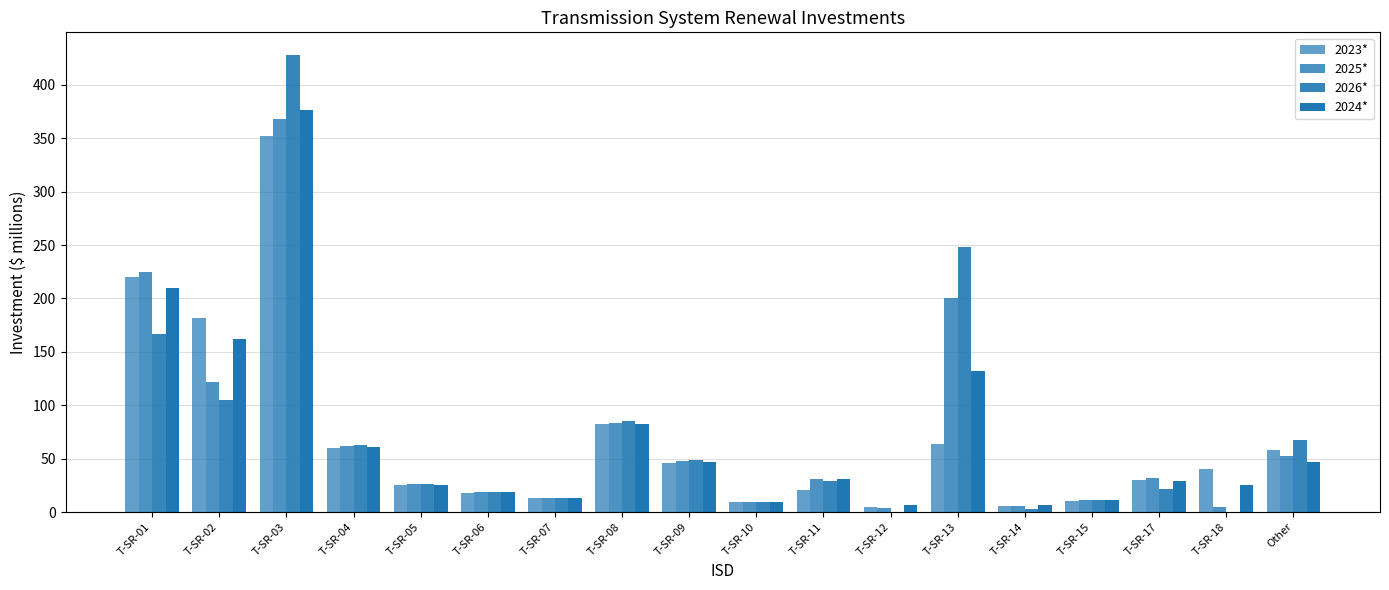

What is the sum of all 2024* values?

1292.6